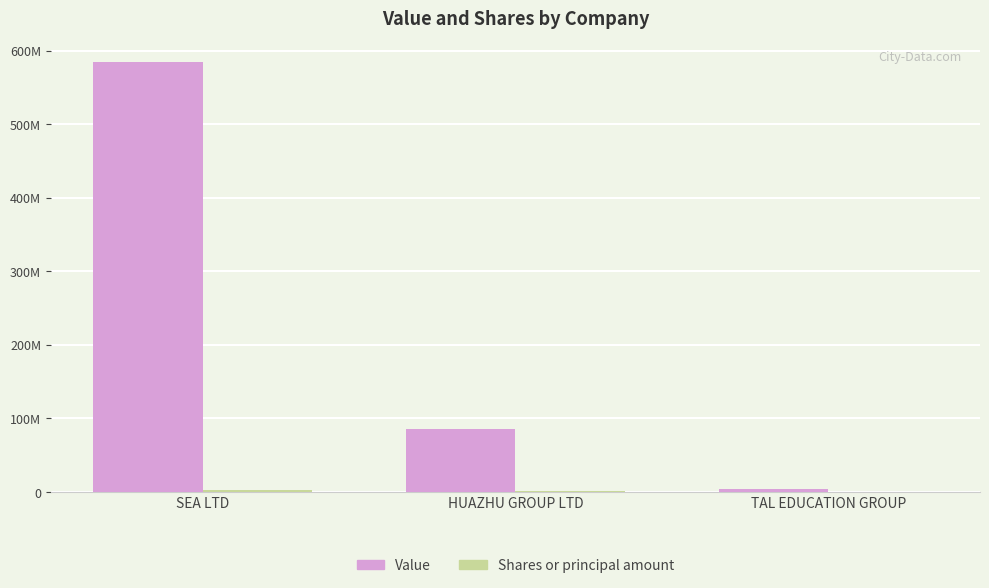

Between SEA LTD and HUAZHU GROUP LTD, which is larger?

SEA LTD